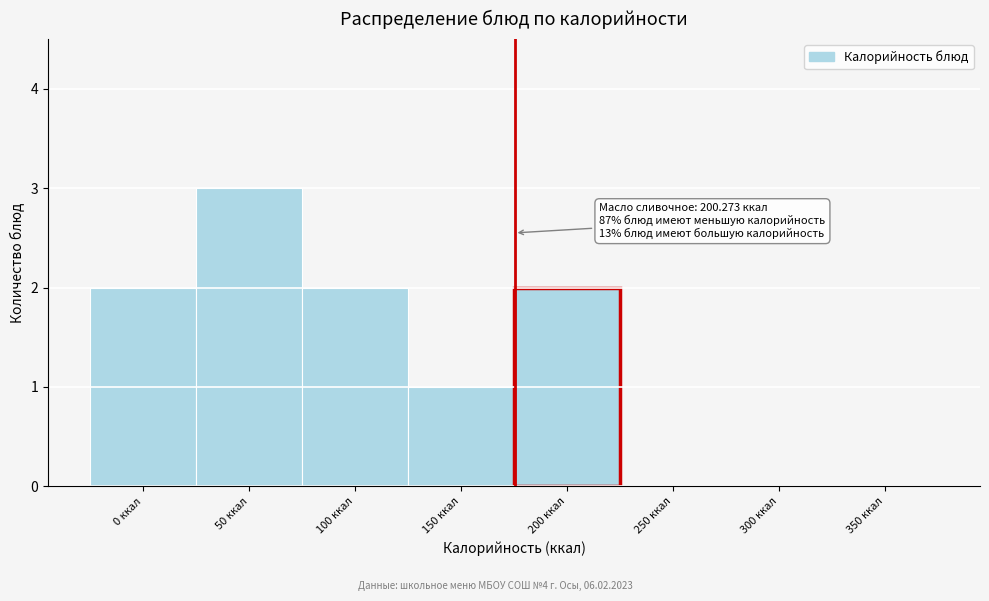

Reading right to left, list all the values displayed in this chart.

350 ккал=0	300 ккал=0	250 ккал=0	200 ккал=2	150 ккал=1	100 ккал=2	50 ккал=3	0 ккал=2